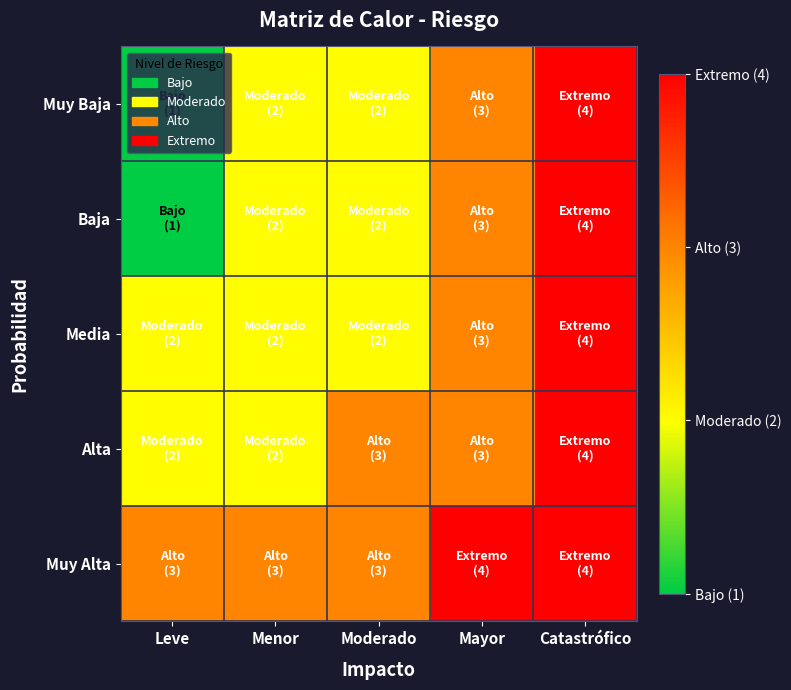

Reading right to left, extract all data points from this chart.

Muy Baja: Catastrófico=4	Mayor=3	Moderado=2	Menor=2	Leve=1
Baja: Catastrófico=4	Mayor=3	Moderado=2	Menor=2	Leve=1
Media: Catastrófico=4	Mayor=3	Moderado=2	Menor=2	Leve=2
Alta: Catastrófico=4	Mayor=3	Moderado=3	Menor=2	Leve=2
Muy Alta: Catastrófico=4	Mayor=4	Moderado=3	Menor=3	Leve=3